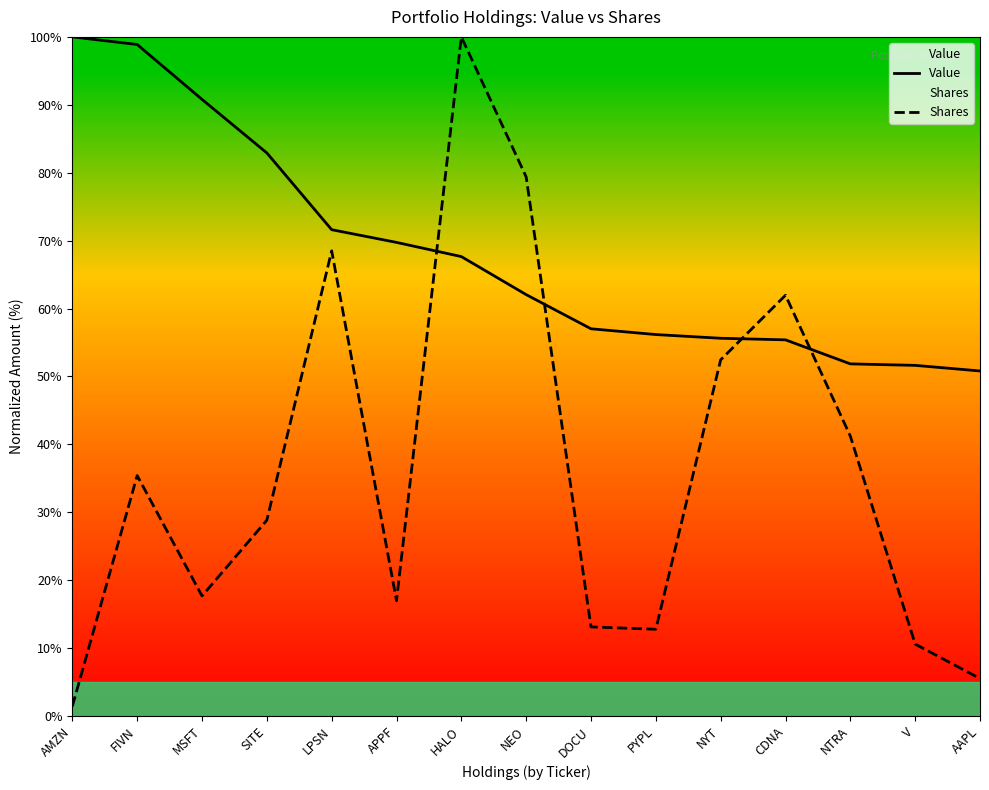

Reading right to left, extract all data points from this chart.

Value: 50.8	51.6	51.9	55.4	55.6	56.2	57.0	62.1	67.6	69.7	71.6	82.9	90.8	98.9	100.0
Shares: 5.5	10.6	41.2	62.0	52.4	12.8	13.1	79.4	100.0	17.0	68.5	28.8	17.7	35.4	1.4